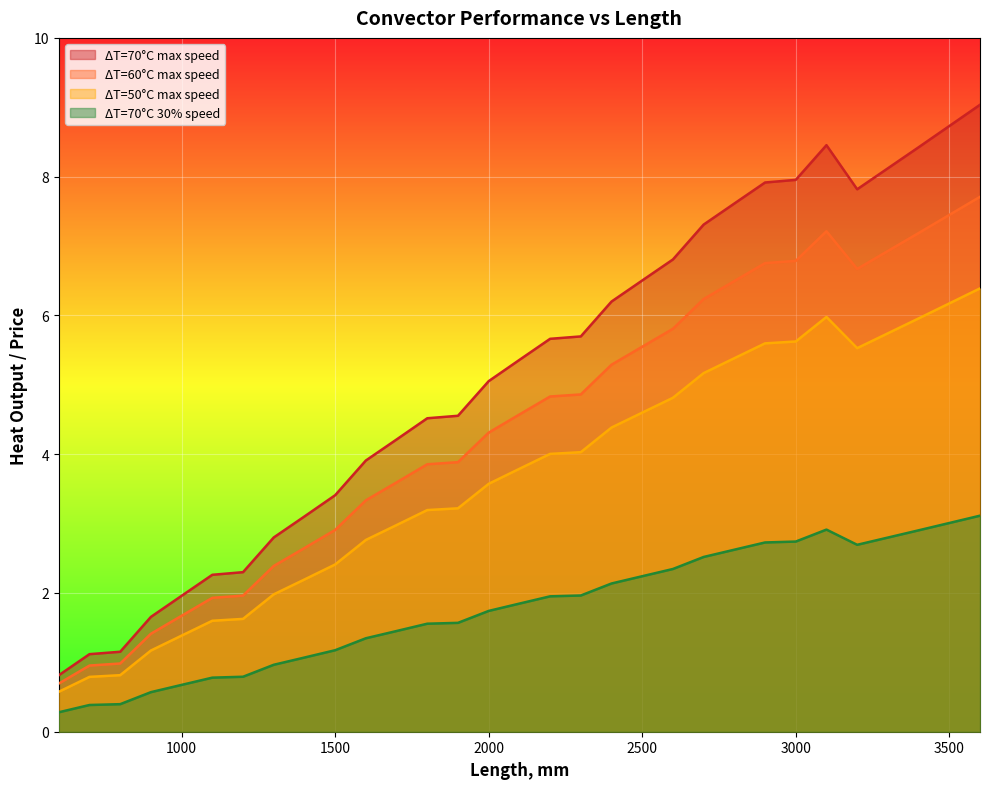

True or false: QnT60_max and QnT50_max intersect in this chart.

False